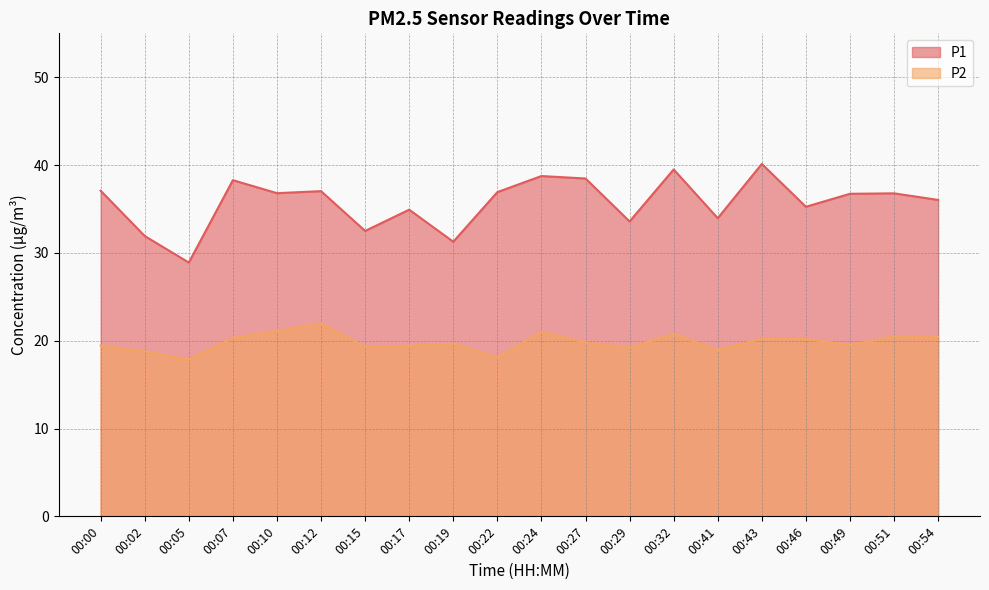

What is the value of the P2 point at the 8th from the left?

19.4